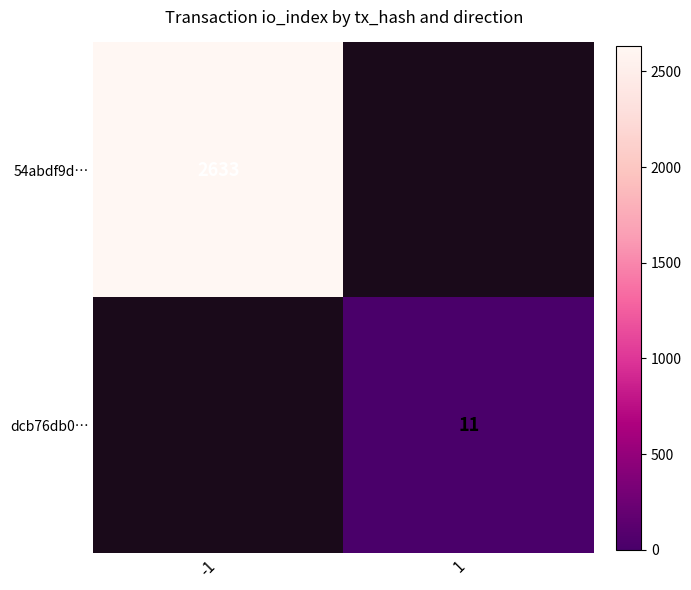

True or false: dcb76db0… has a value of 3 at 1.

False